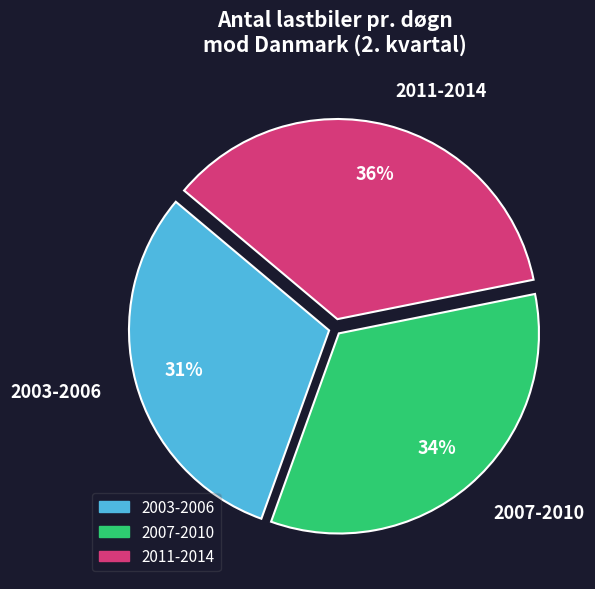

Between 2007-2010 and 2003-2006, which is larger?

2007-2010